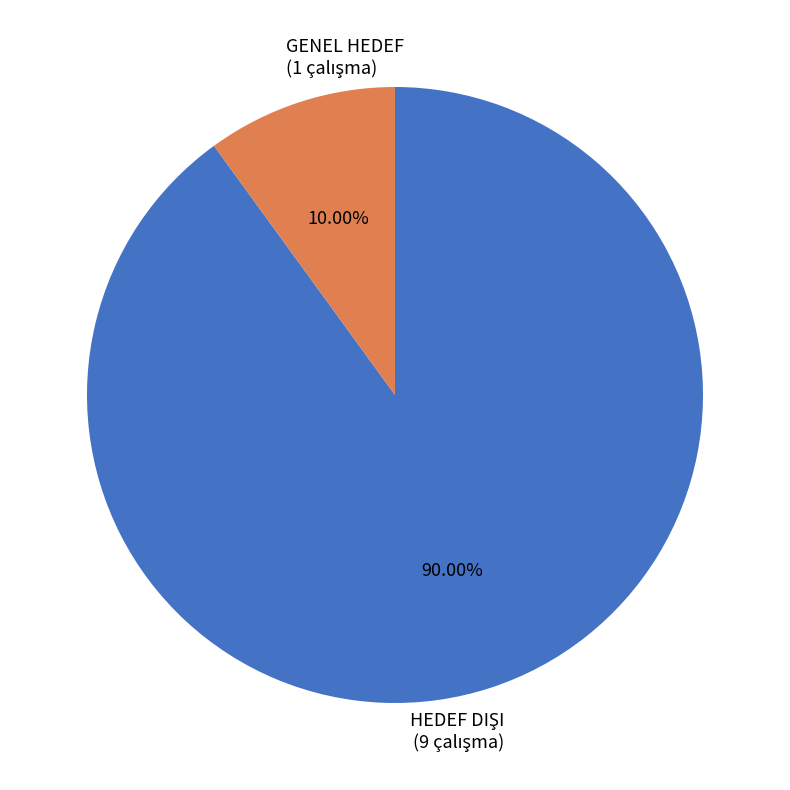

Does any single category account for the majority?

Yes